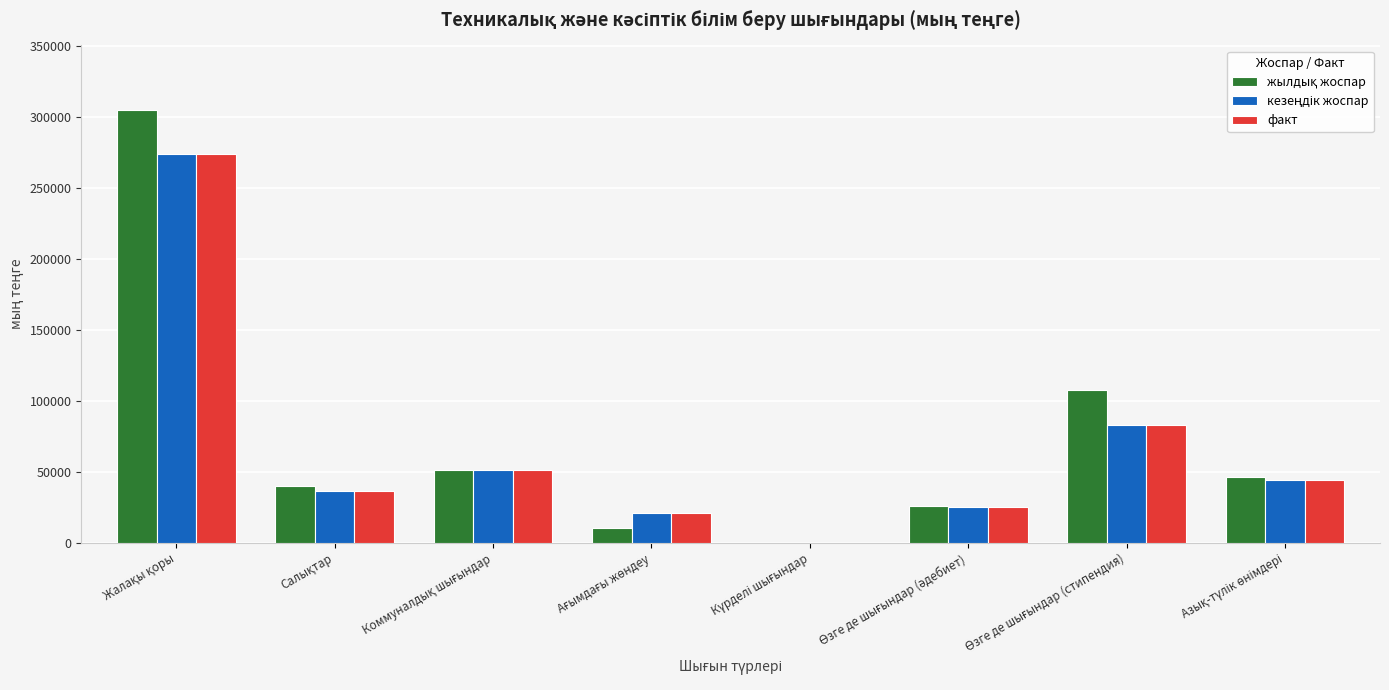

What is the greatest value displayed?

304407.0